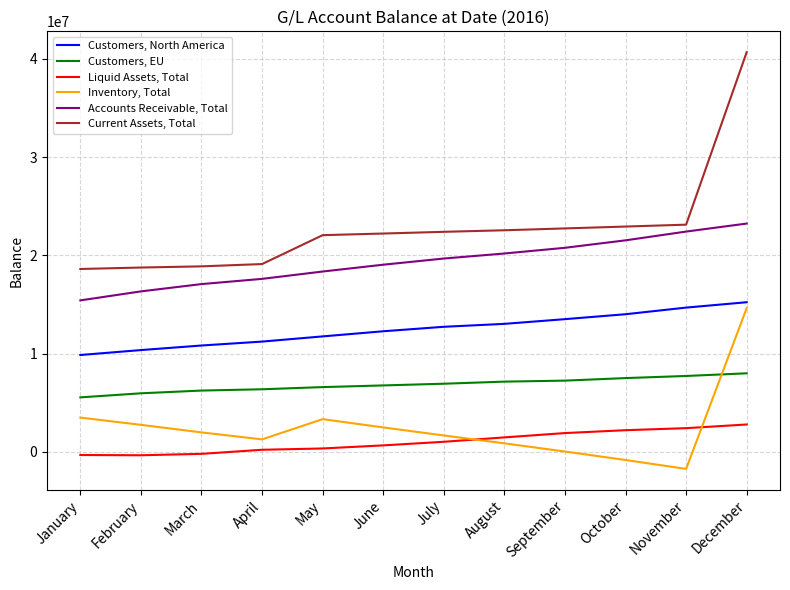

What is the difference between the maximum and minimum values in the Current Assets, Total series?

22059888.1